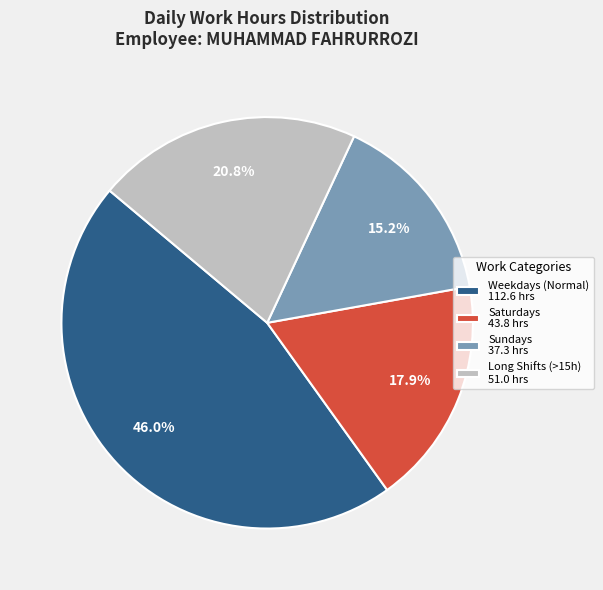

Rank the categories by value from highest to lowest.

Weekdays (Normal) 112.6 hrs, Long Shifts (>15h) 51.0 hrs, Saturdays 43.8 hrs, Sundays 37.3 hrs